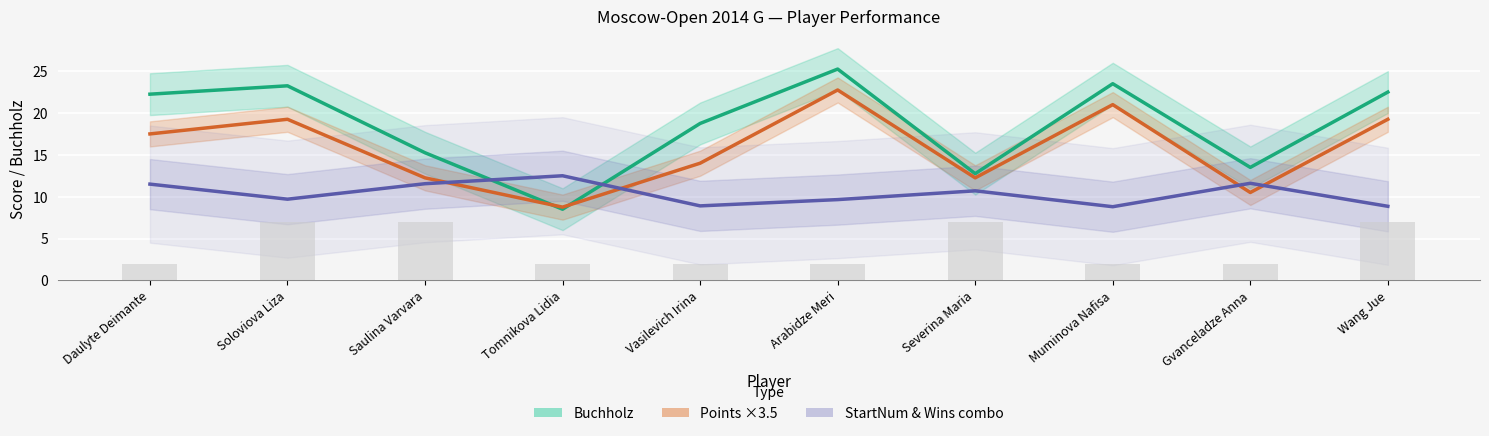

The value of Buchholz at Severina Maria is 12.8. True or false?

True